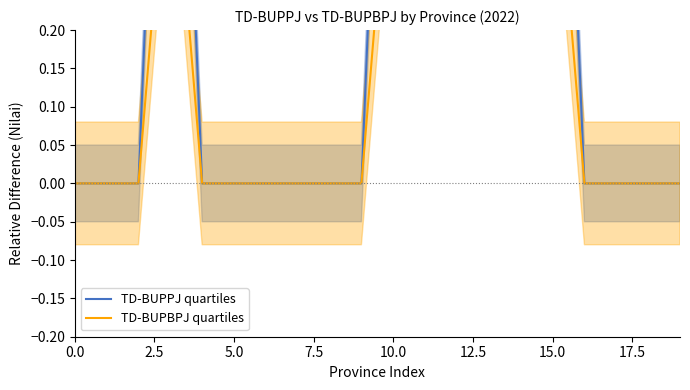

Reading left to right, extract all data points from this chart.

TD-BUPPJ quartiles: 0.0	0.0	0.0	1.0	0.0	0.0	0.0	0.0	0.0	0.0	1.0	1.0	1.0	1.0	1.0	1.0	0.0	0.0	0.0	0.0
TD-BUPBPJ quartiles: 0.0	0.0	0.0	0.5	0.0	0.0	0.0	0.0	0.0	0.0	0.5	0.5	0.5	0.5	0.5	0.5	0.0	0.0	0.0	0.0